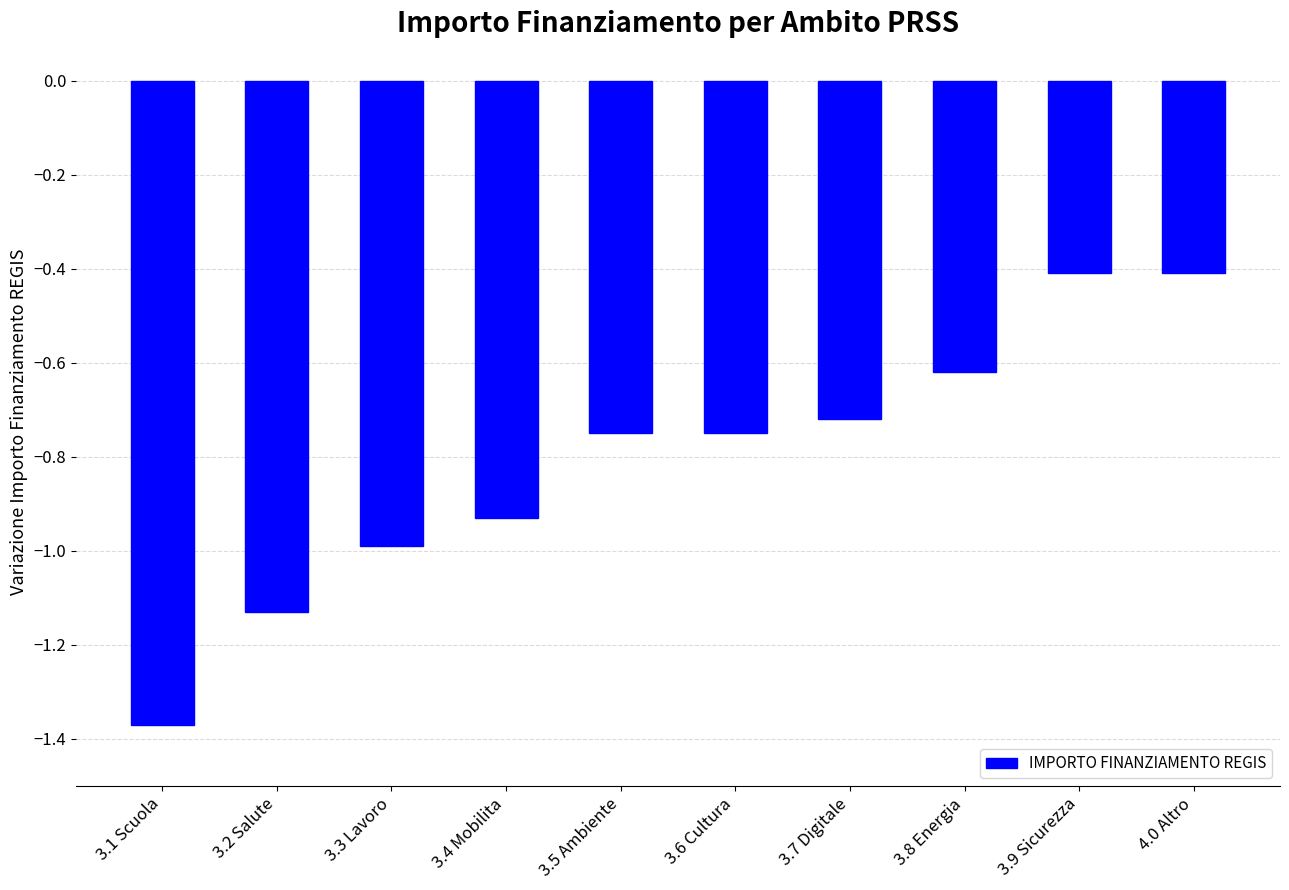

What is the sum of all values?

-8.1